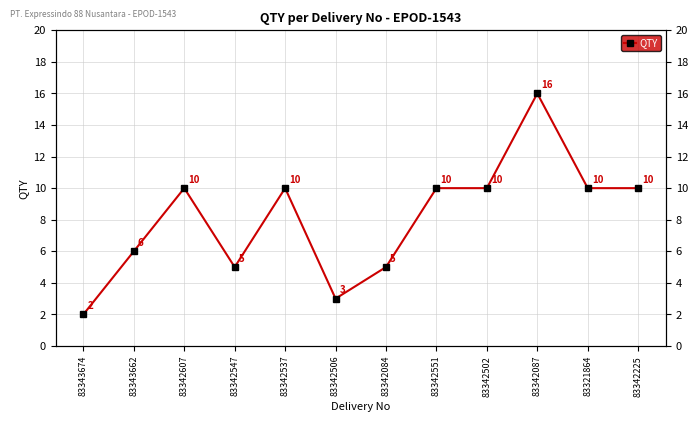

True or false: the data shows 10 at 83342551.

True